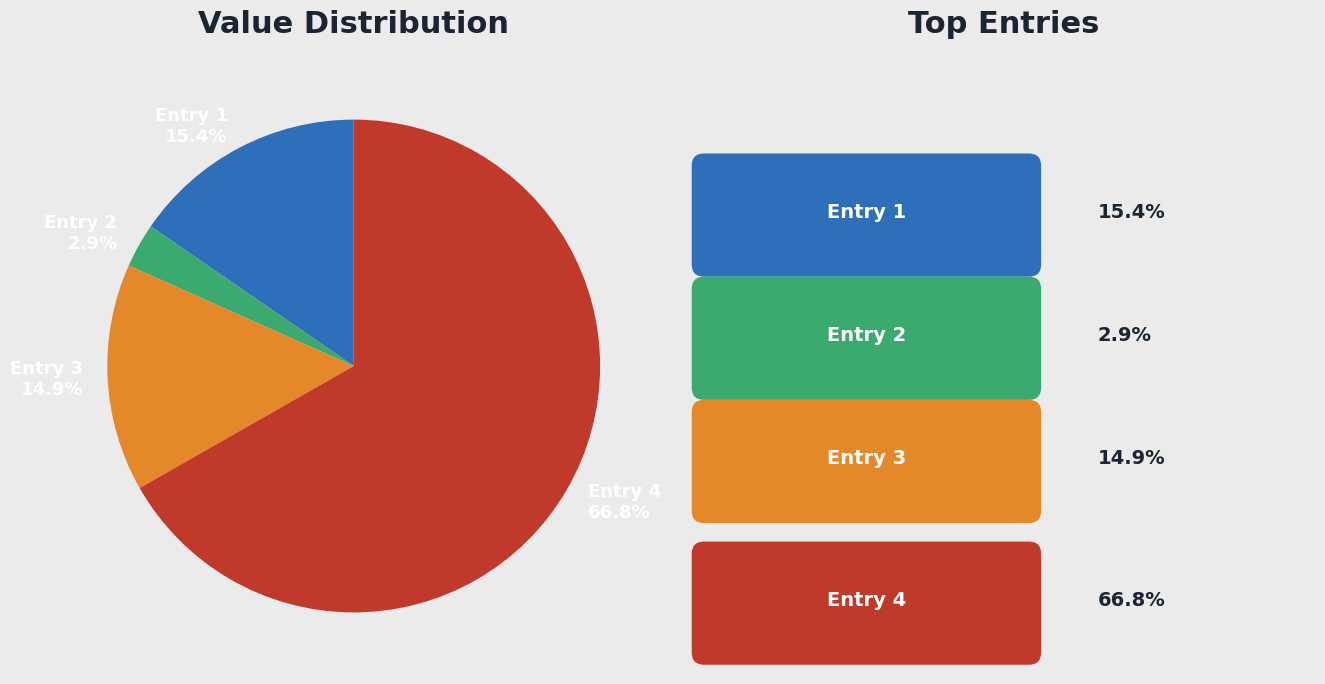

Which category accounts for the majority?

Entry 4 66.8%